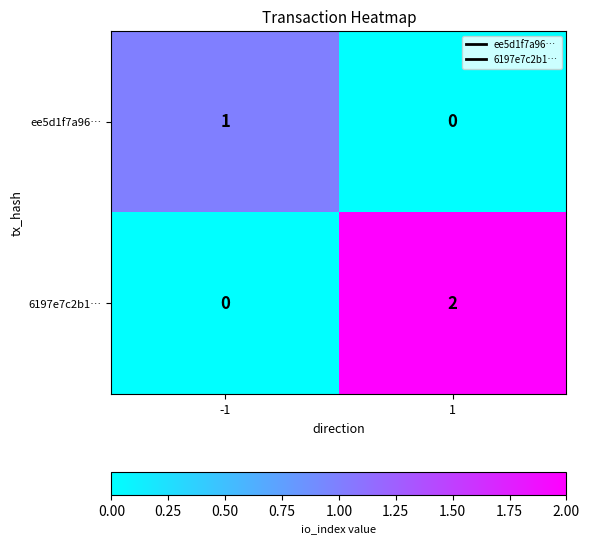

Which series has the largest range (max minus min)?

6197e7c2b1…